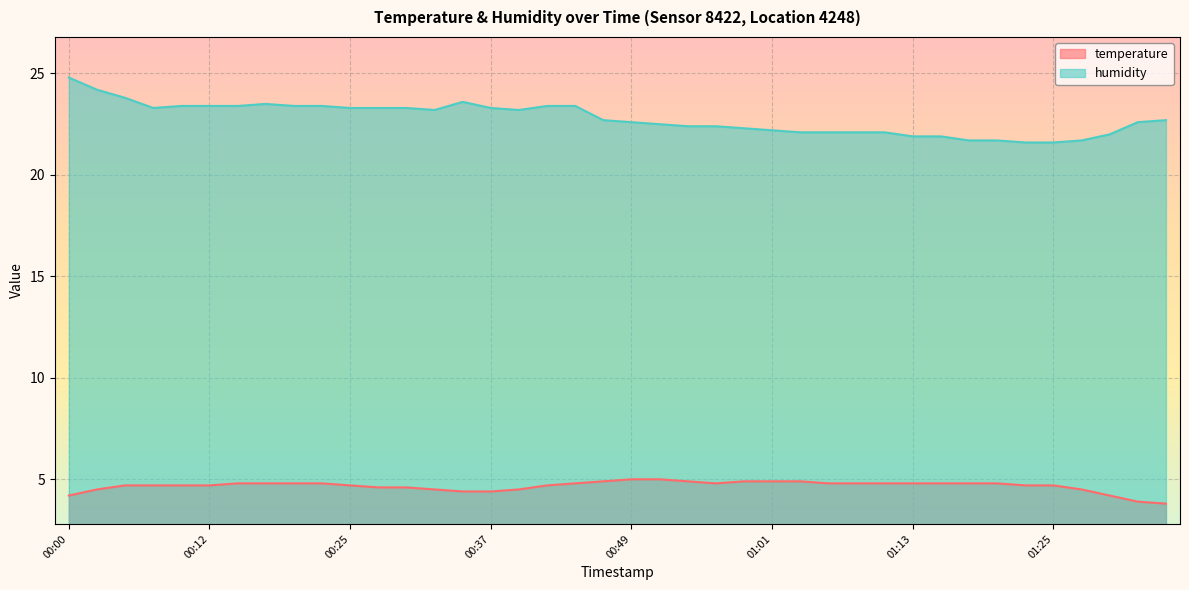

What is the label of the 17th point from the right?

00:56